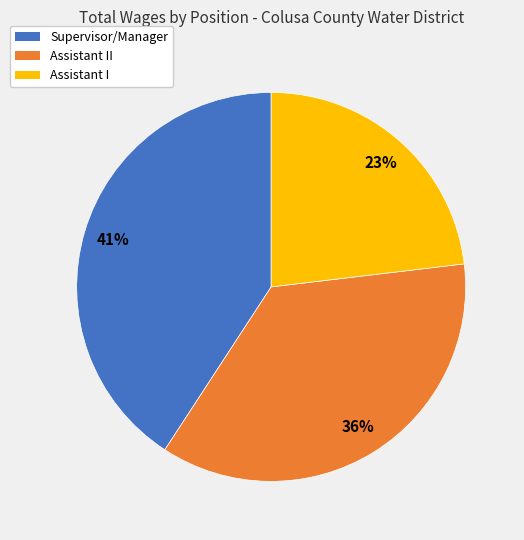

Combined, do Assistant II and Assistant I account for over 50%?

Yes